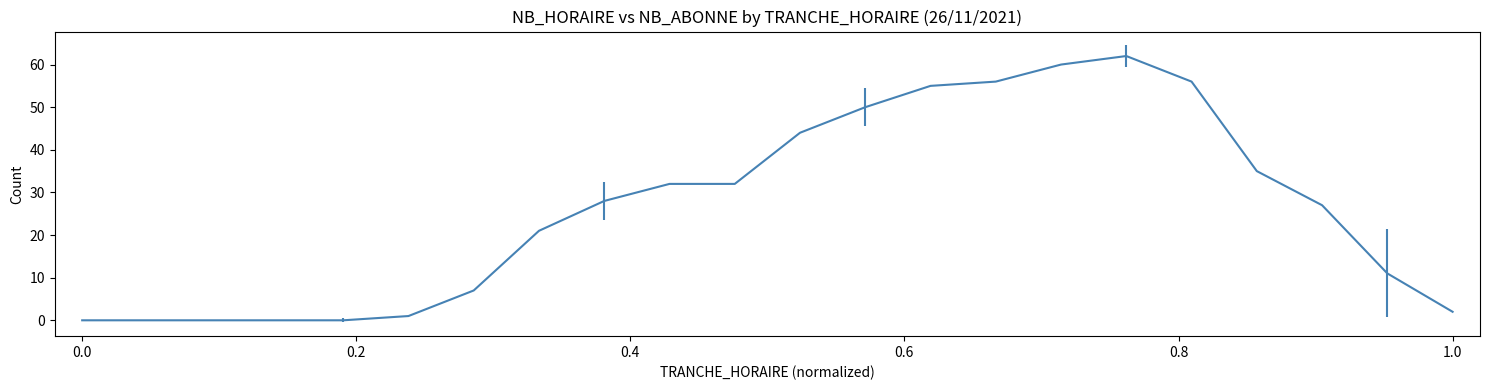

What is the maximum value shown in the chart?

62